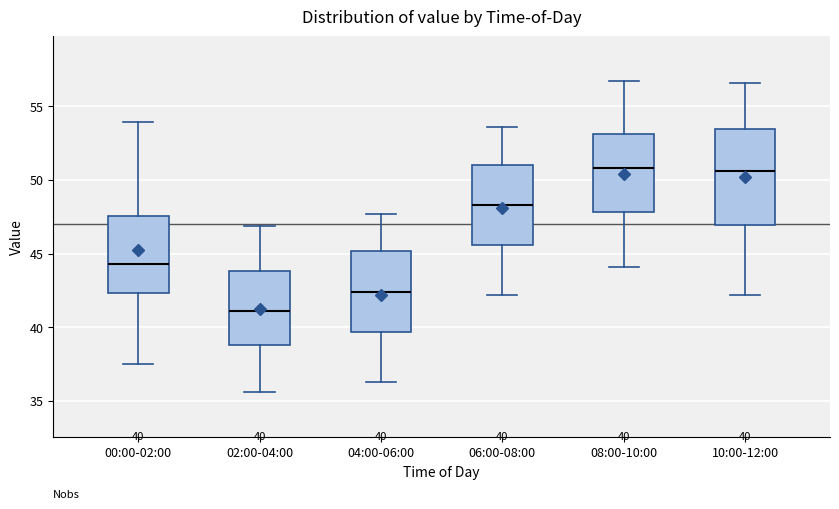

Which box is the tallest, from its lower edge to its upper edge?

10:00-12:00